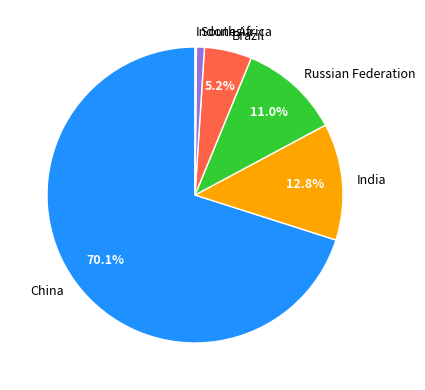

What portion of the pie excludes Russian Federation?

89.0%